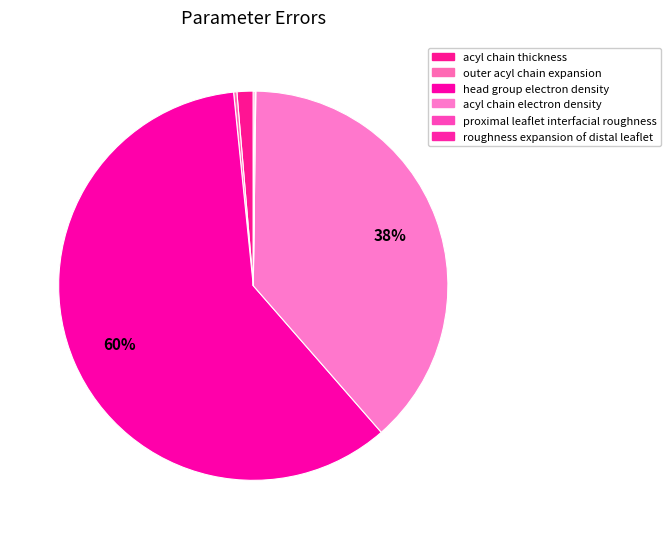

Rank the categories by value from highest to lowest.

head group electron density, acyl chain electron density, acyl chain thickness, outer acyl chain expansion, roughness expansion of distal leaflet, proximal leaflet interfacial roughness